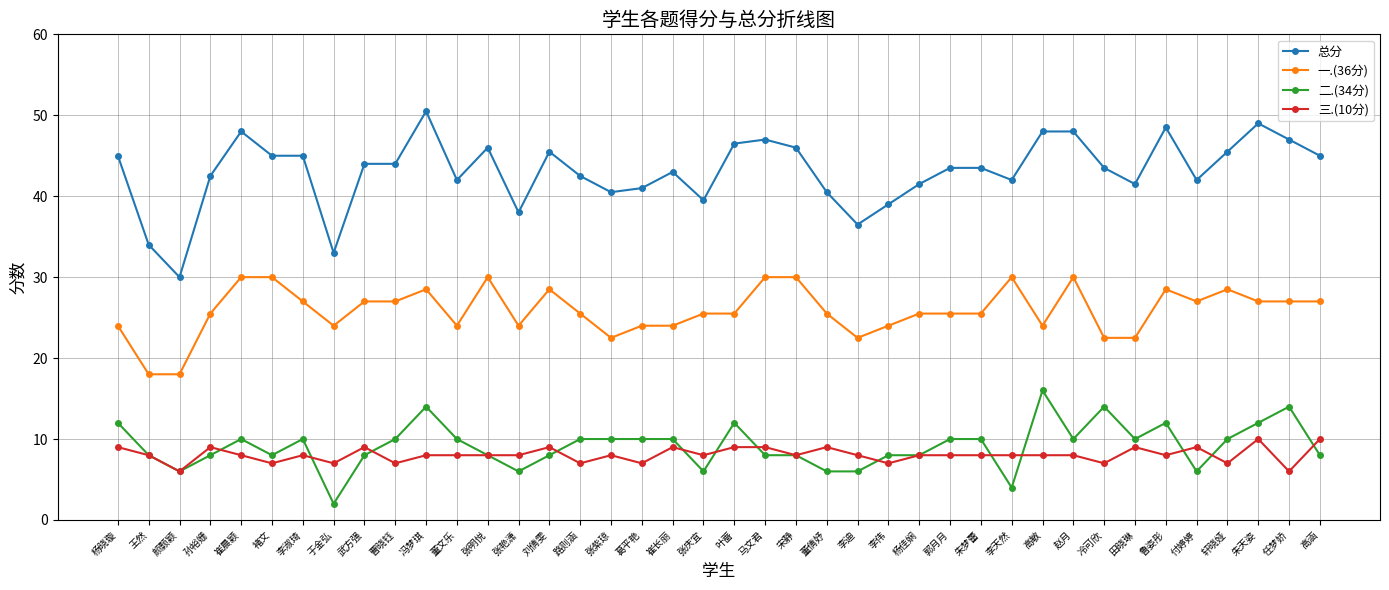

Where does the 一.(36分) series first go above 25?

孙裕姗